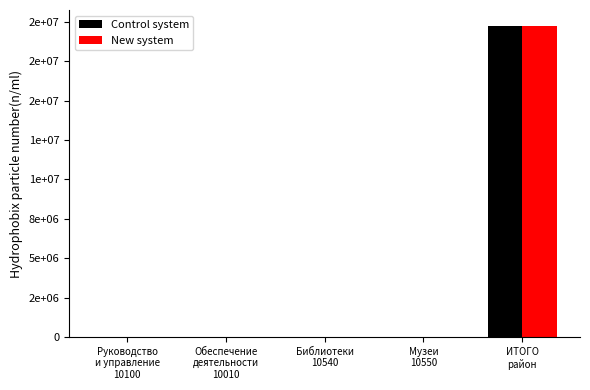

What is the sum of all Control system values?

19771650.1